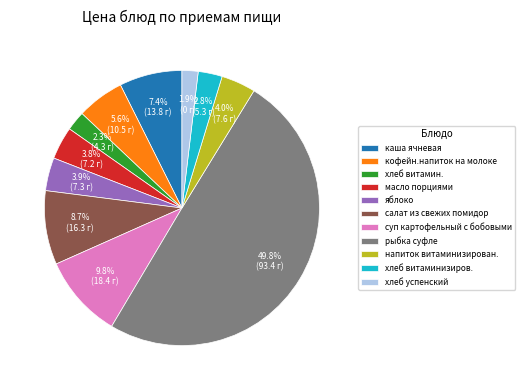

What percentage is the кофейн.напиток на молоке slice, to the nearest percent?

6%